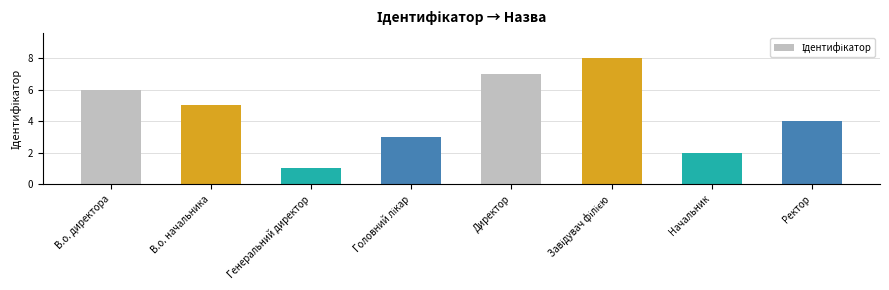

What is the label of the 8th bar from the left?

Ректор